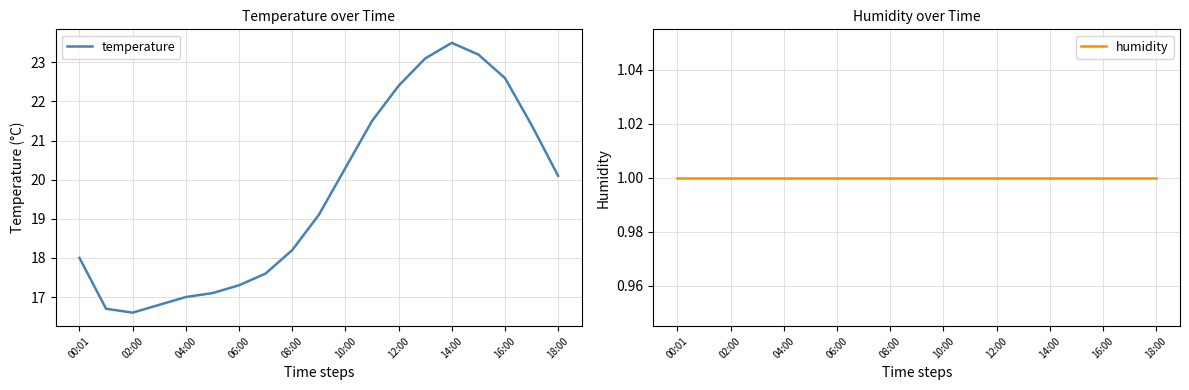

At how many categories does at least one series exceed 3?

19